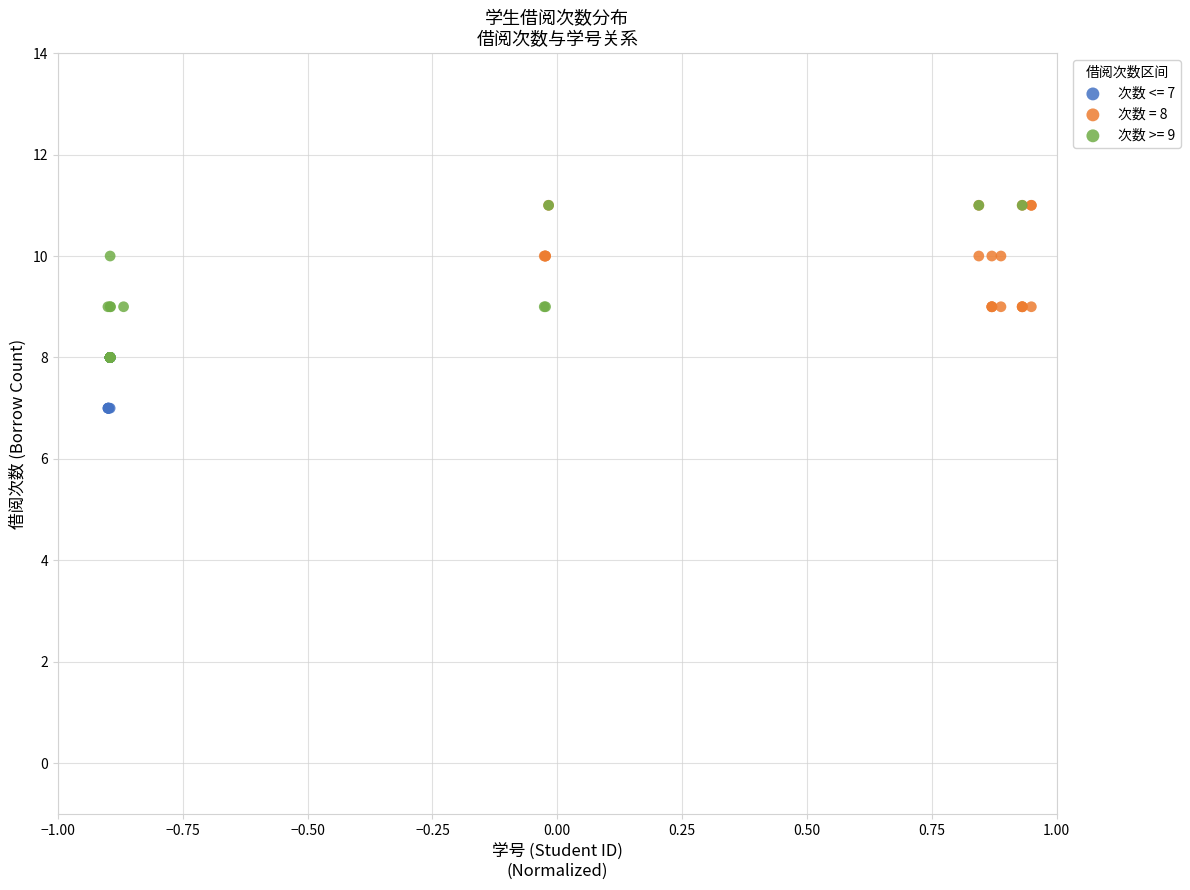

Which series has the largest Y range (max minus min)?

次数 >= 9